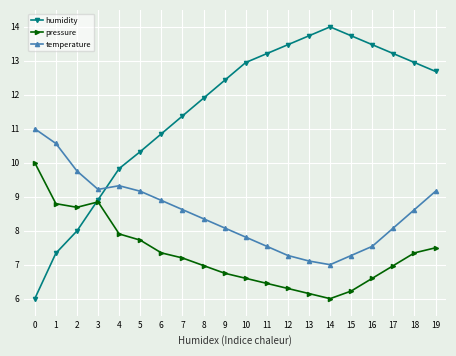

What is the total value across all series at 13?

27.0